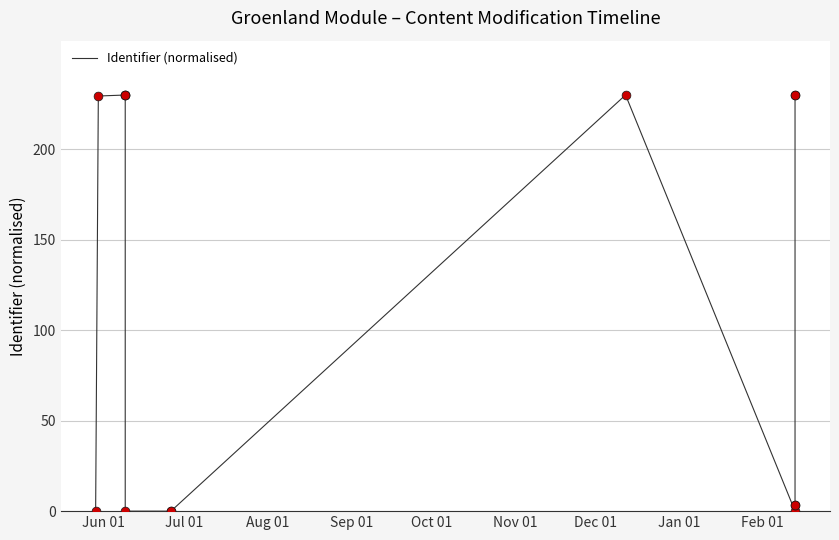

Between Jul 01 and Sep 01, which is larger?

Sep 01